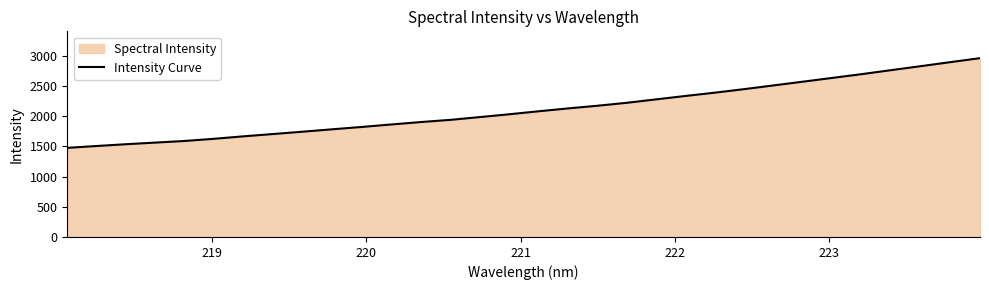

True or false: the data has more than 1 interior local peaks.

False